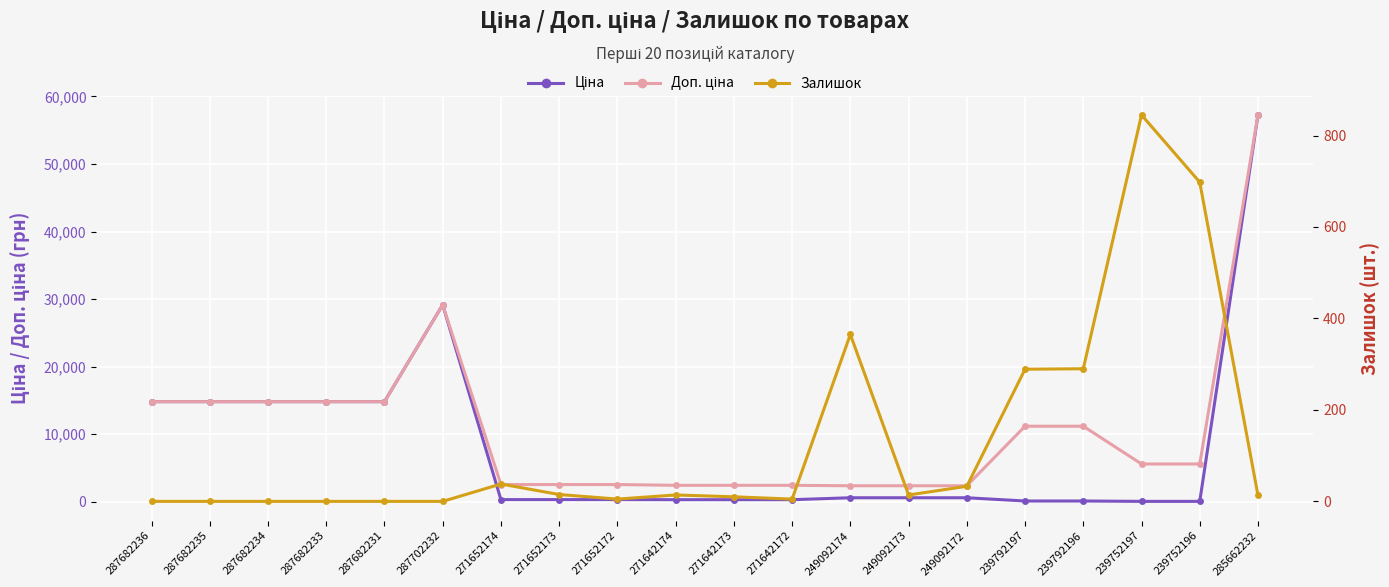

Which series changed the most between 271652174 and 285662232?

Ціна